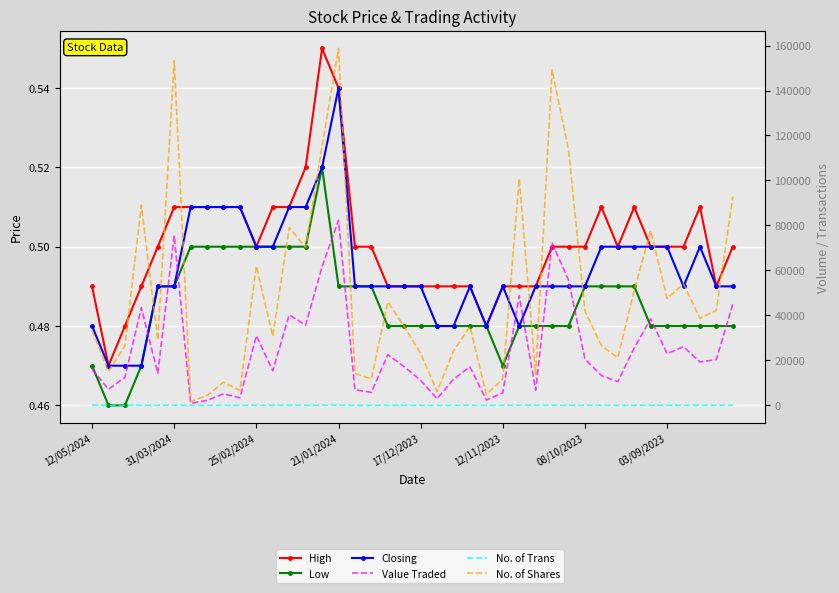

Which series has the largest total across all categories?

No. of Shares